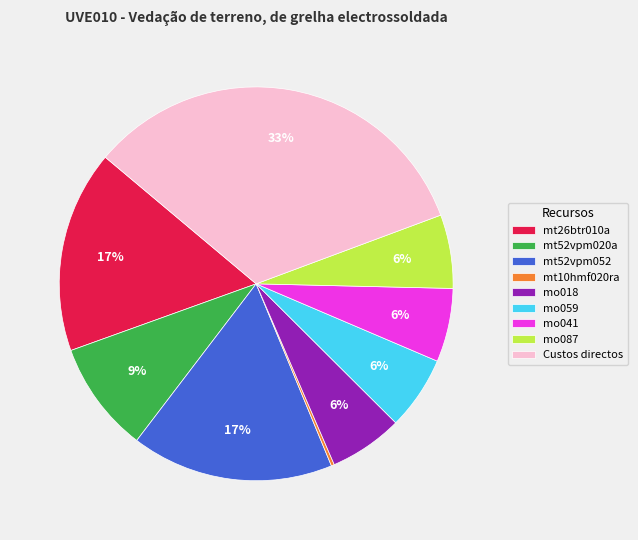

Combined, do mt26btr010a and mt52vpm020a account for over 50%?

No